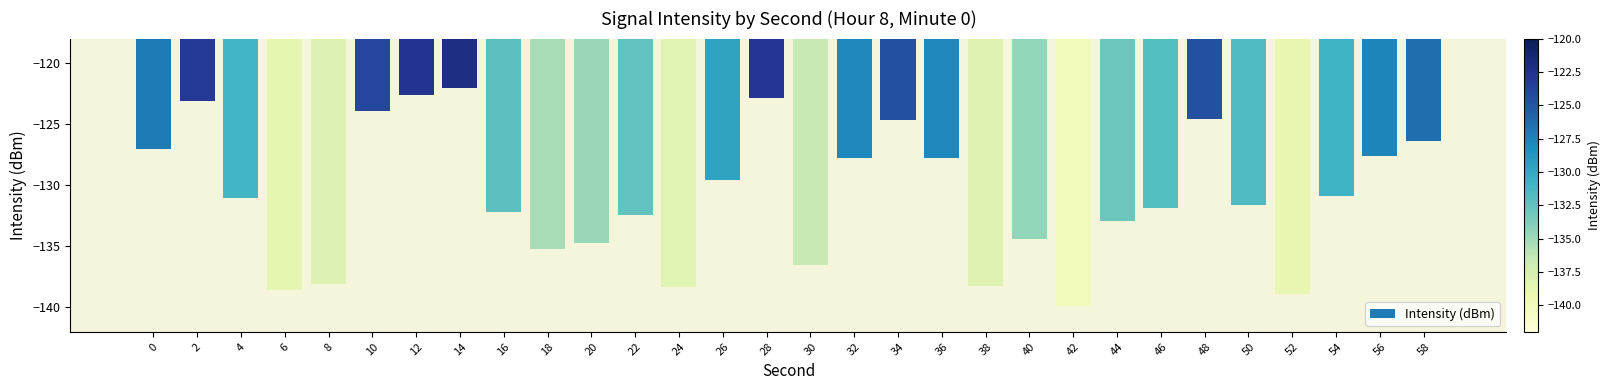

What is the change in value from 14 to 36?

-5.7